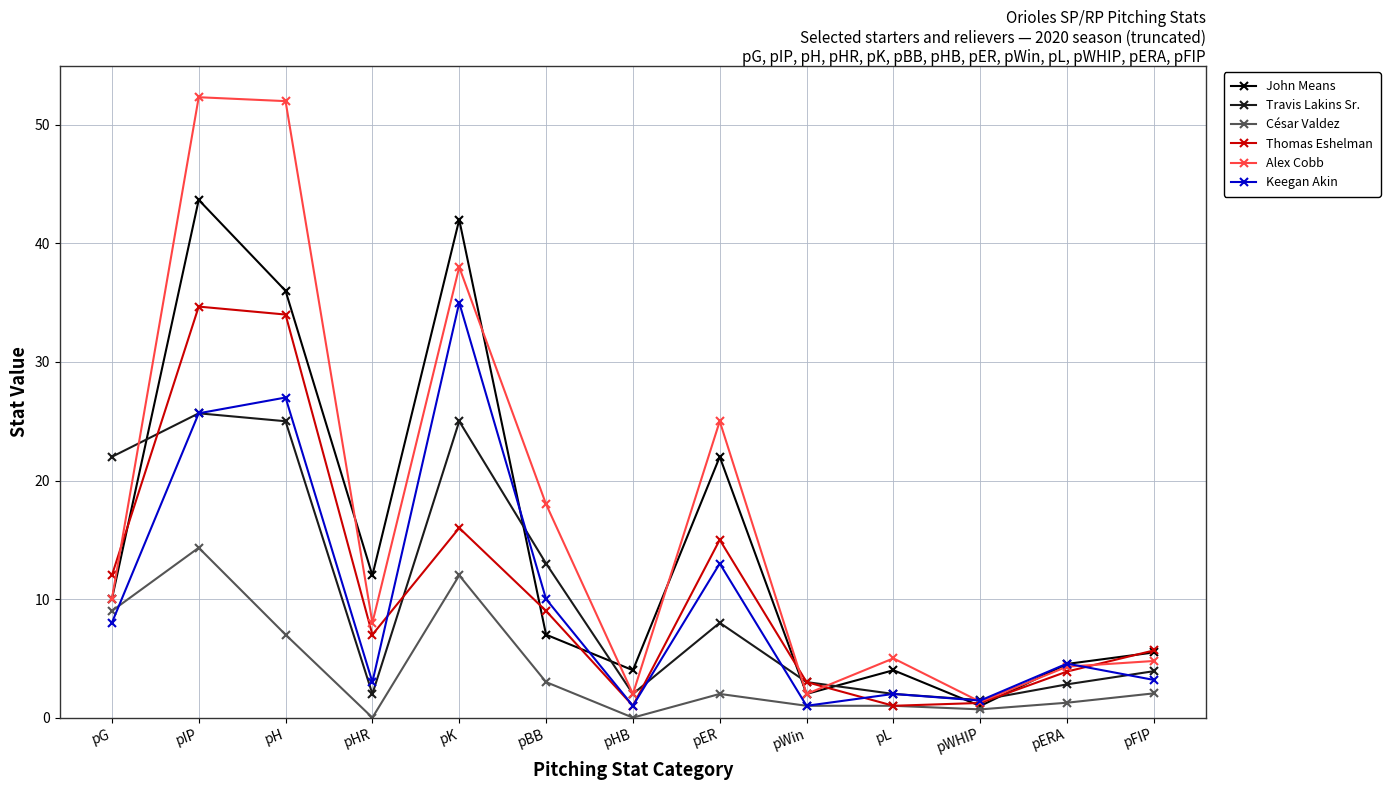

At which label does John Means first exceed 7?

pG